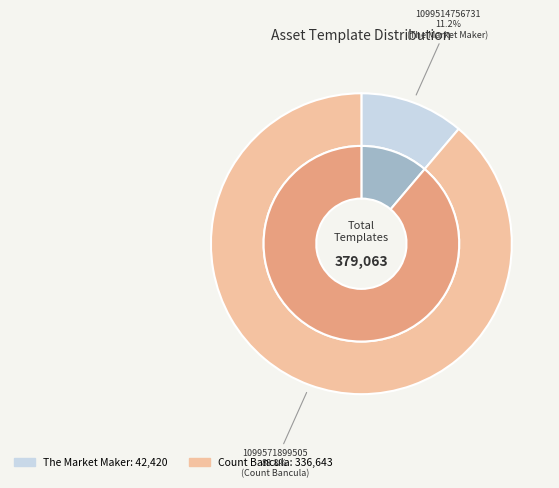

What portion of the pie excludes 1099571899505?

11.2%